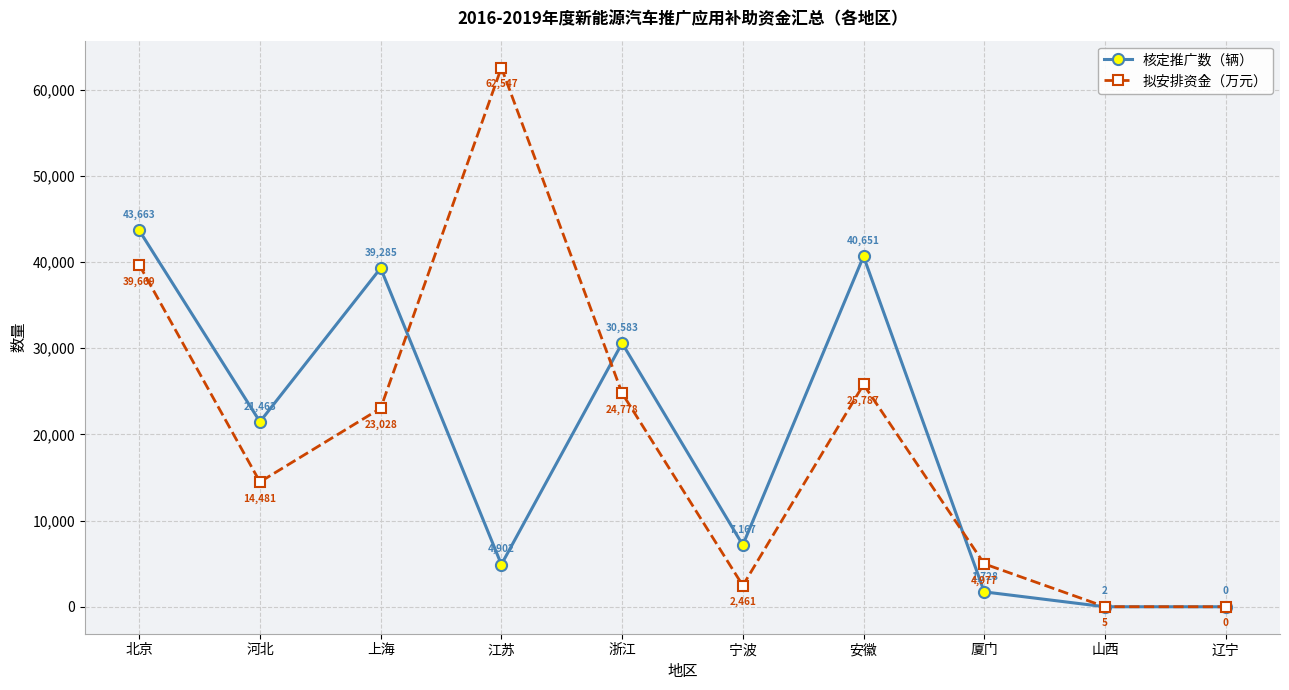

What is the approximate value of 核定推广数（辆） at 厦门, to the nearest 50?

1750